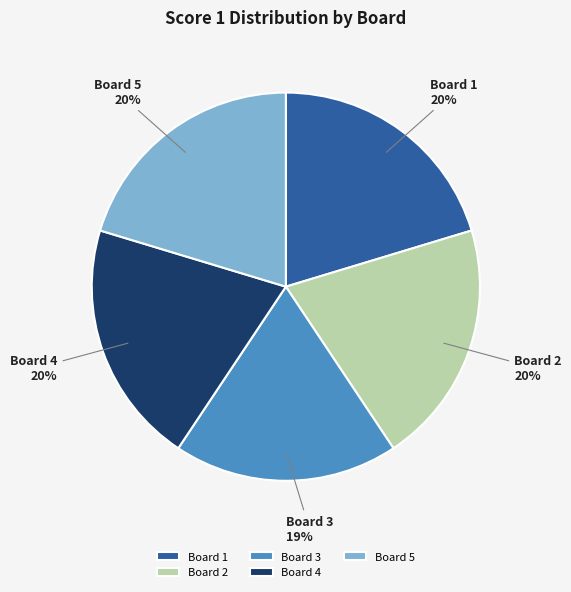

Which slice is the smallest?

Board 3